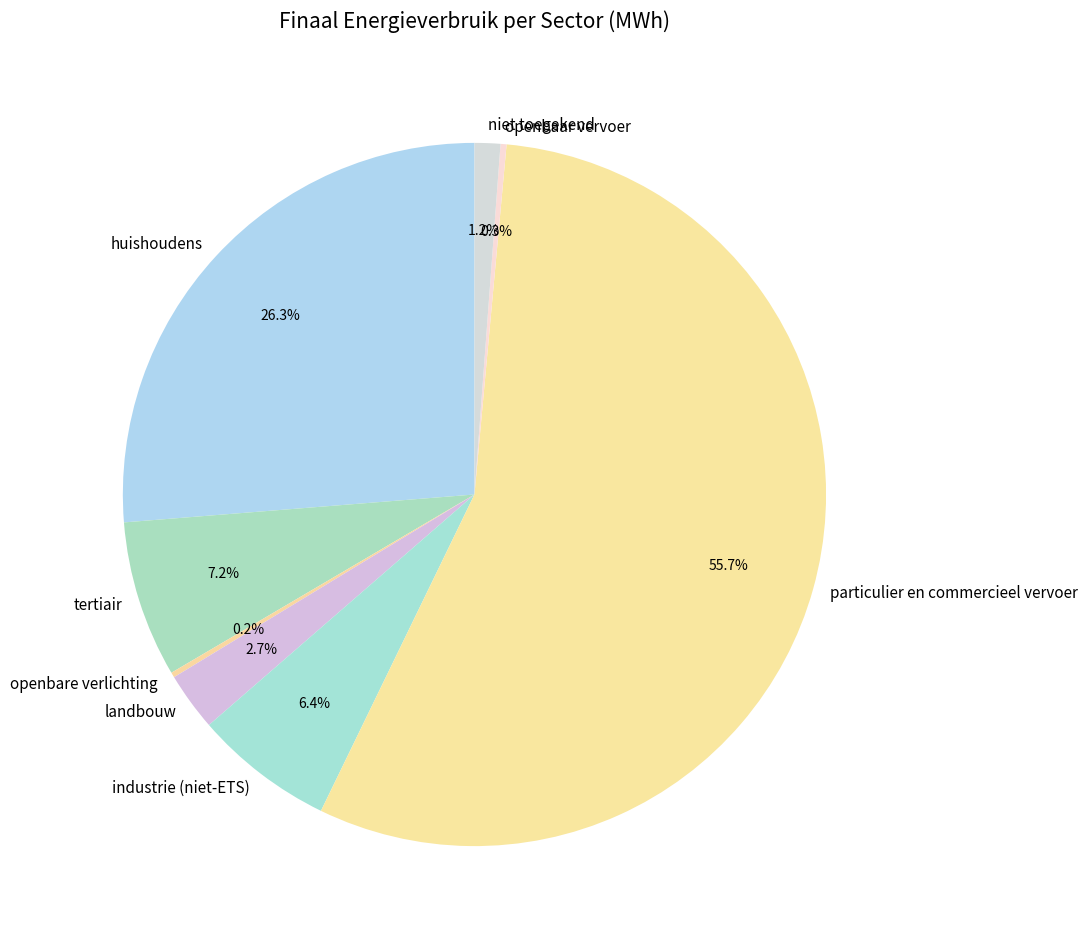

Does any single category account for the majority?

Yes